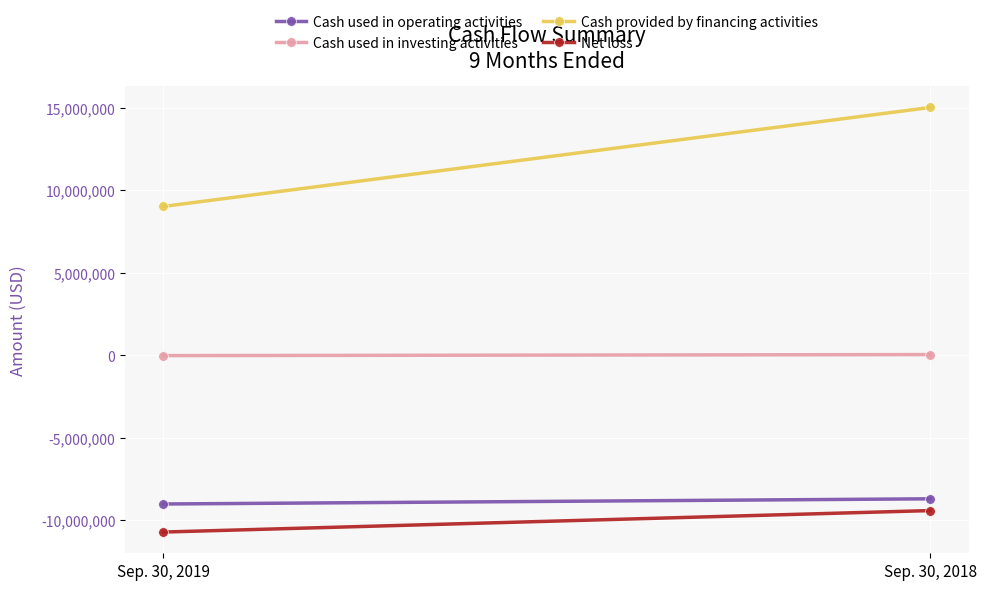

Between Sep. 30, 2019 and Sep. 30, 2018, which is larger?

Sep. 30, 2018